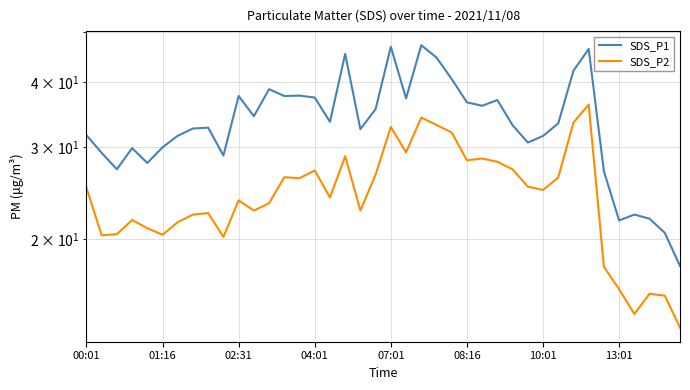

The SDS_P1 series shows 19.6 at 24. True or false?

False